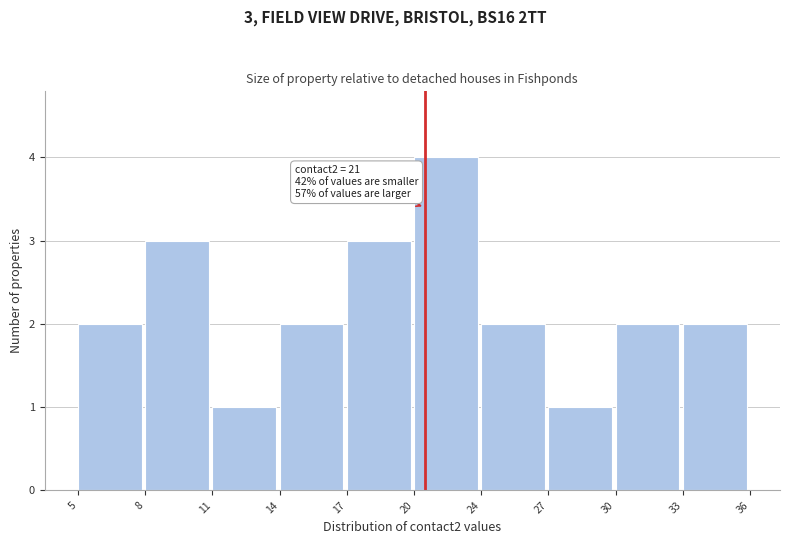

Reading right to left, transcribe all the data shown in this chart.

33=2	30=2	27=1	24=2	20=4	17=3	14=2	11=1	8=3	5=2